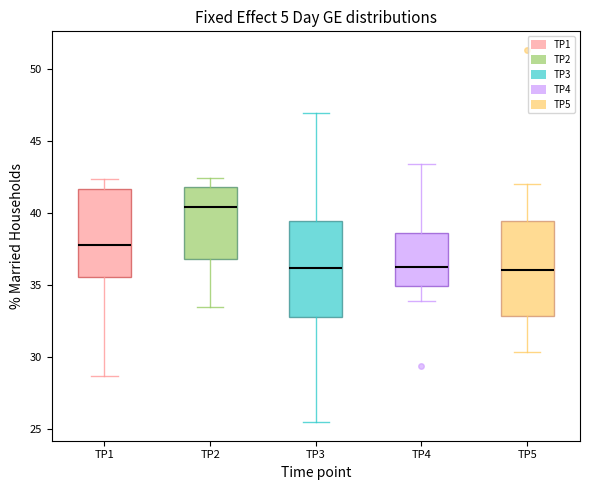

Reading left to right, transcribe this box plot: for each box, give where its median line is, the range the box spans, and where its two whiskers end, as read against the y-axis. The values are not printed on the chart, so give them approximately, as read against the axis.

TP1: median 38.0, box 35.5 to 41.5, whiskers 28.5 to 42.5
TP2: median 40.5, box 37.0 to 42.0, whiskers 33.5 to 42.5
TP3: median 36.0, box 33.0 to 39.5, whiskers 25.5 to 47.0
TP4: median 36.5, box 35.0 to 38.5, whiskers 34.0 to 43.5
TP5: median 36.0, box 33.0 to 39.5, whiskers 30.5 to 42.0